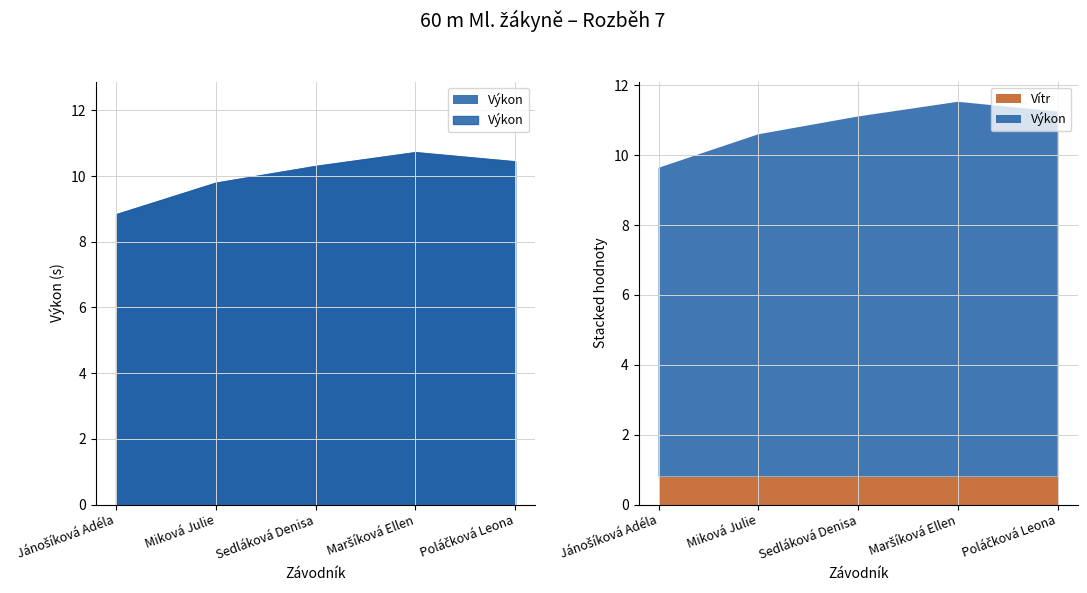

Is the value of Vítr at Jánošíková Adéla greater than the value of Výkon at Poláčková Leona?

No